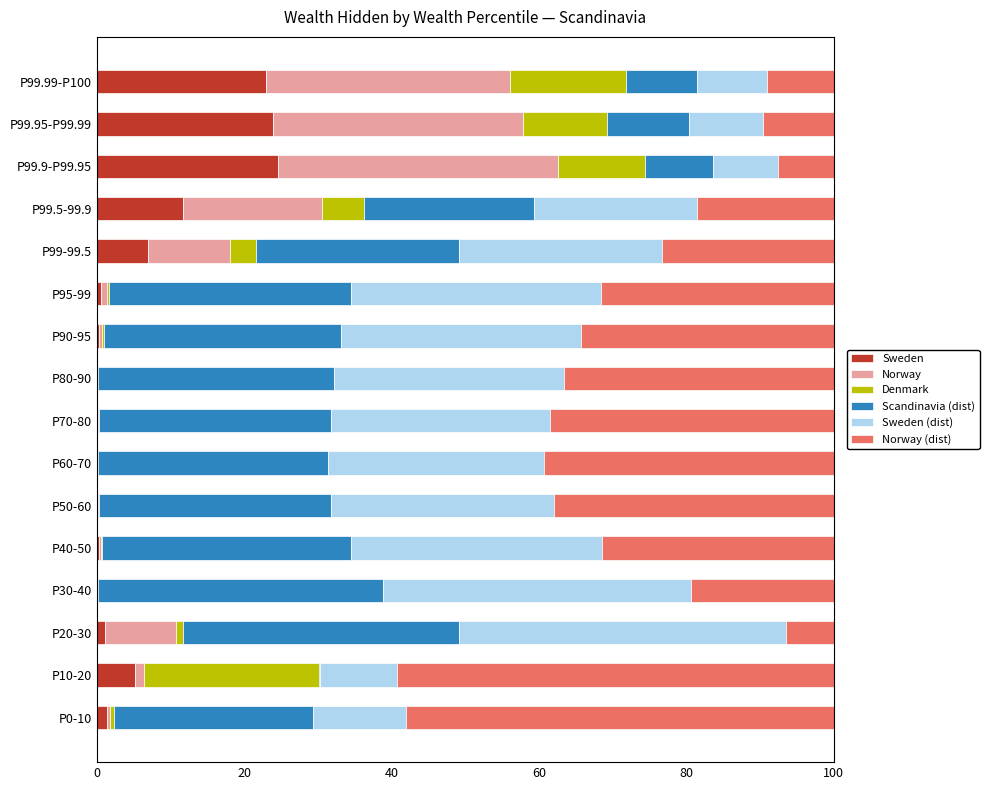

What are all the series names shown in the legend?

Sweden, Norway, Denmark, Scandinavia (dist), Sweden (dist), Norway (dist)